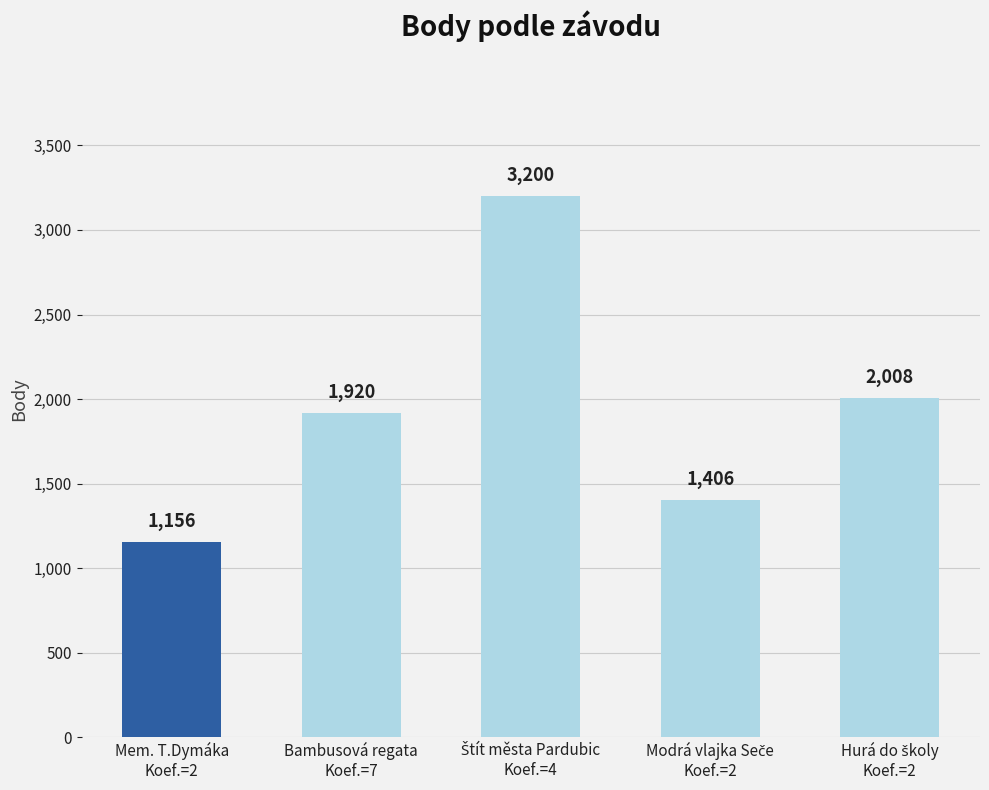

What is the value of the 5th bar from the left?

2008